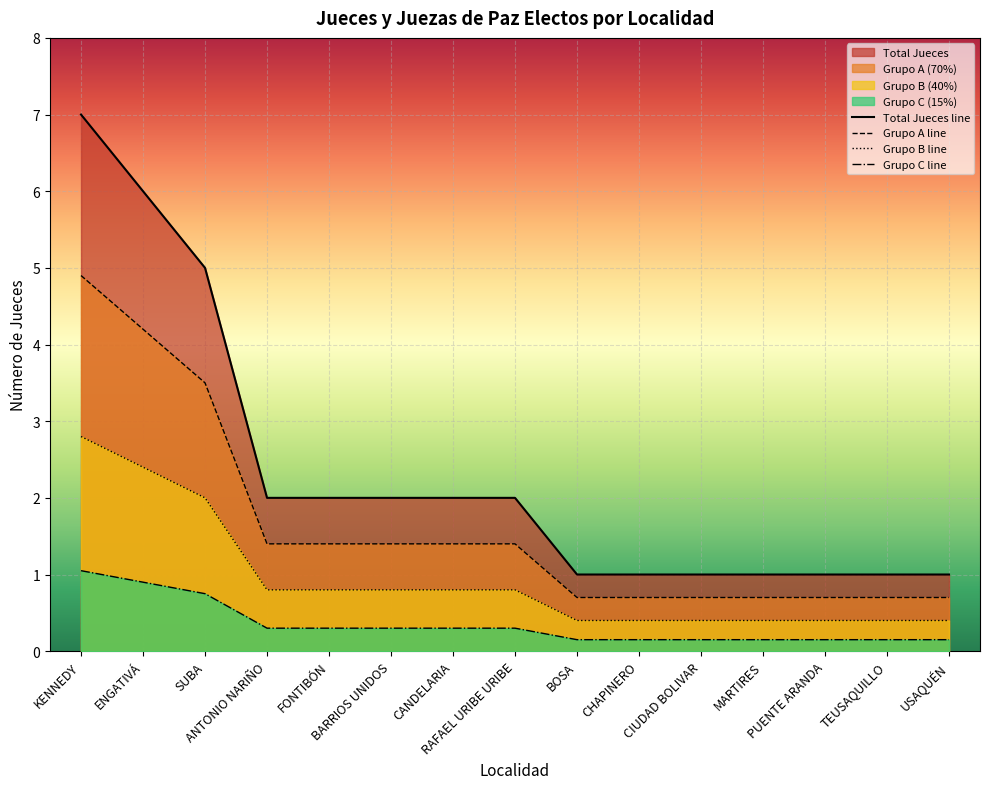

What are all the series names shown in the legend?

Total Jueces line, Grupo A line, Grupo B line, Grupo C line